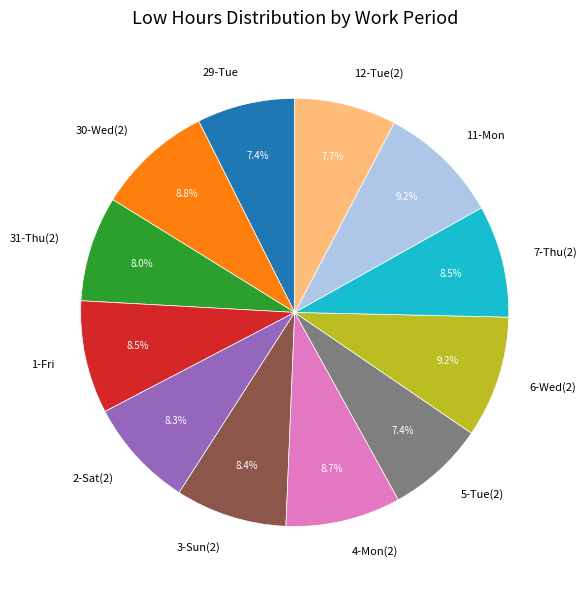

Count the number of slices in the pie.

12